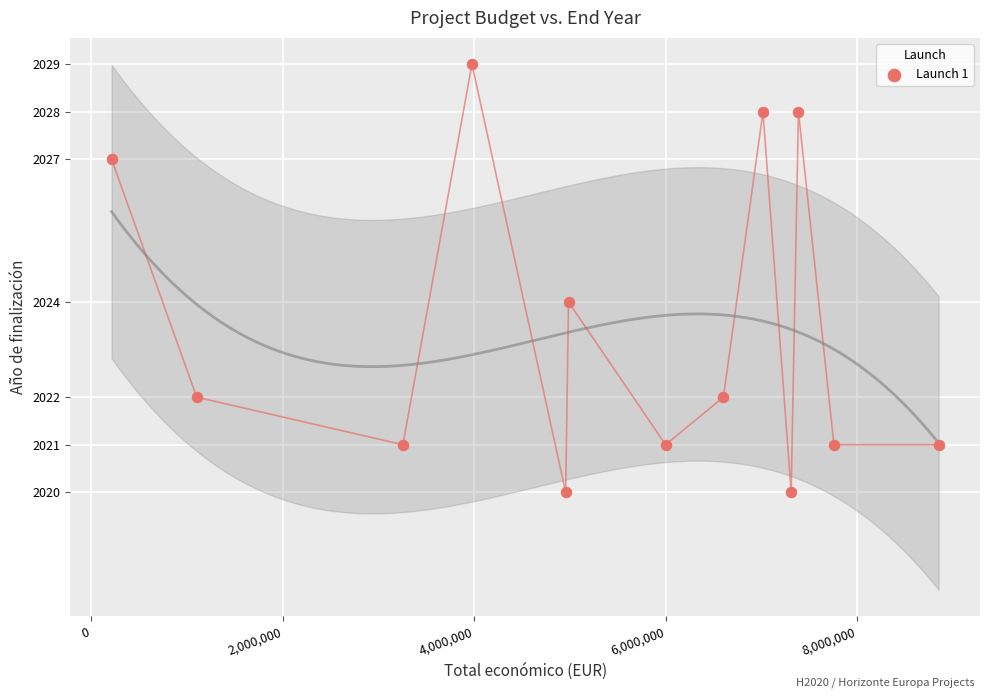

What is the range of X values (max minus min)?

8636769